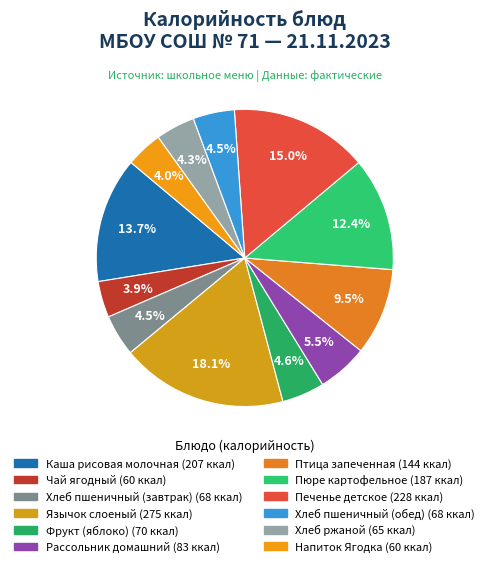

What percentage is the Хлеб пшеничный (завтрак) slice, to the nearest percent?

5%